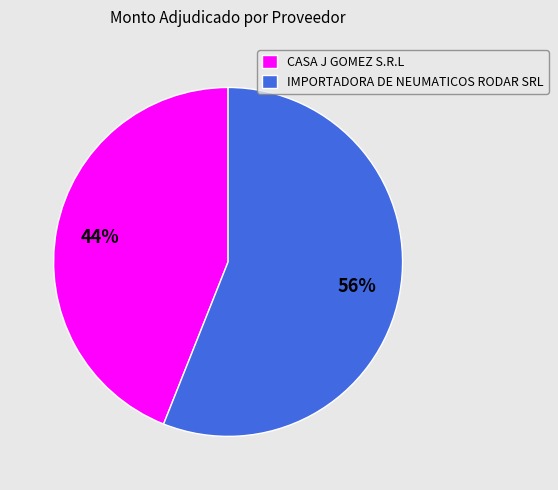

Approximately how many times larger is the value at CASA J GOMEZ S.R.L compared to IMPORTADORA DE NEUMATICOS RODAR SRL?

0.8